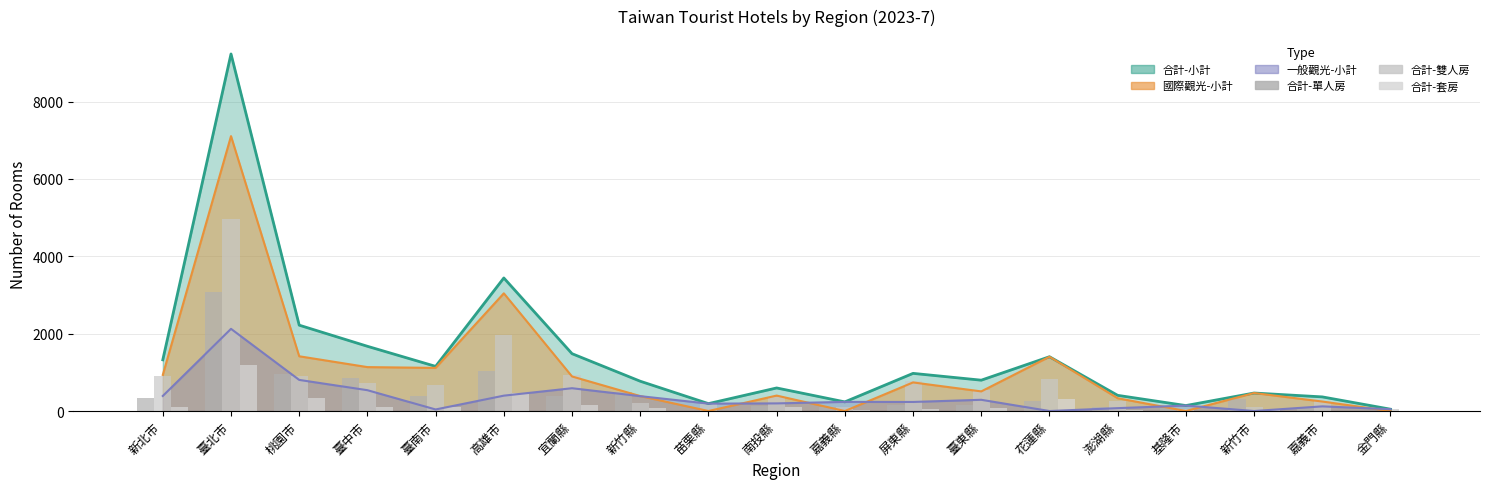

What is the sum of the 合計-單人房 values at 臺北市 and 基隆市?

3139